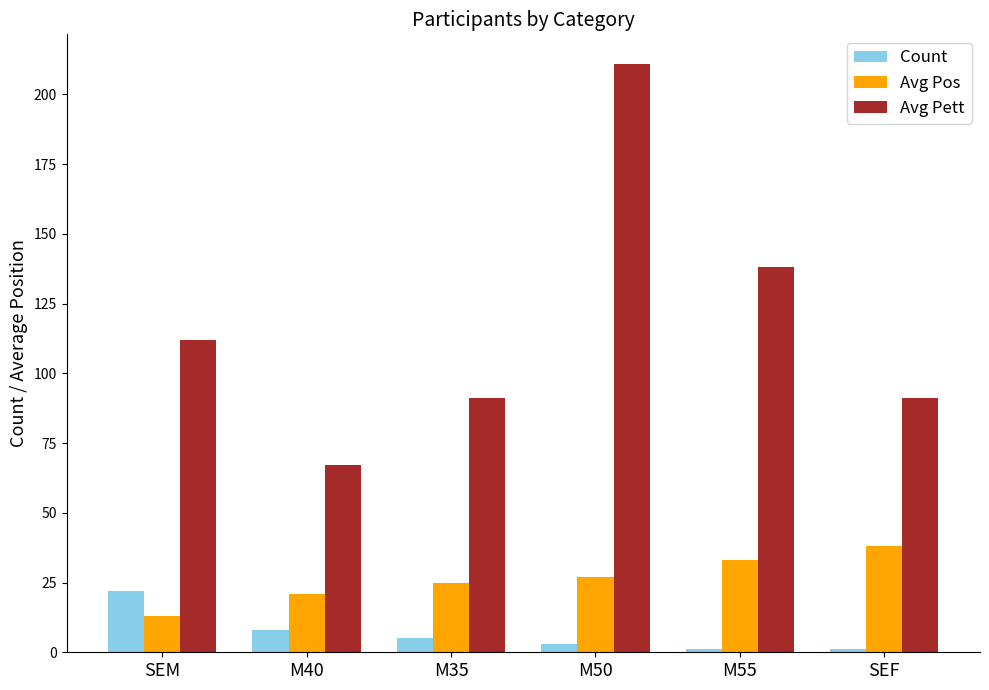

What is the sum of the Count values at M50 and M55?

4